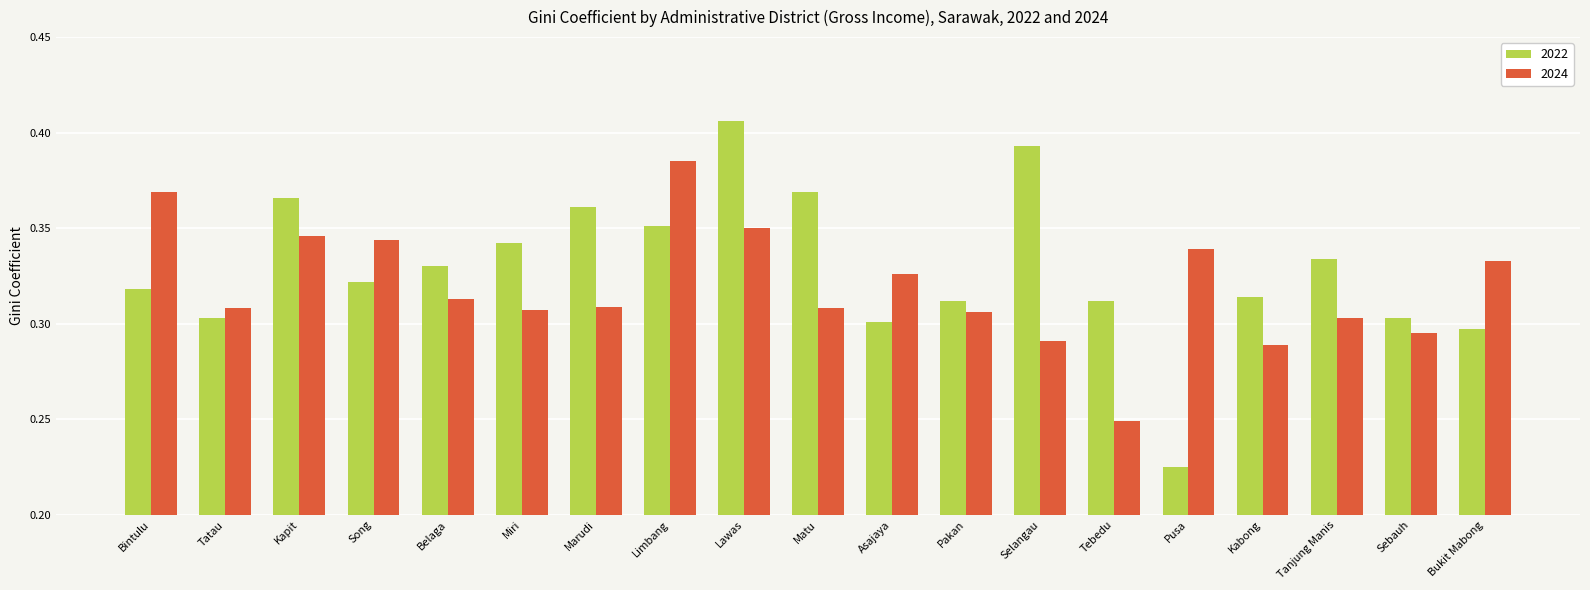

What is the sum of the 2022 values at Tatau and Marudi?

0.7